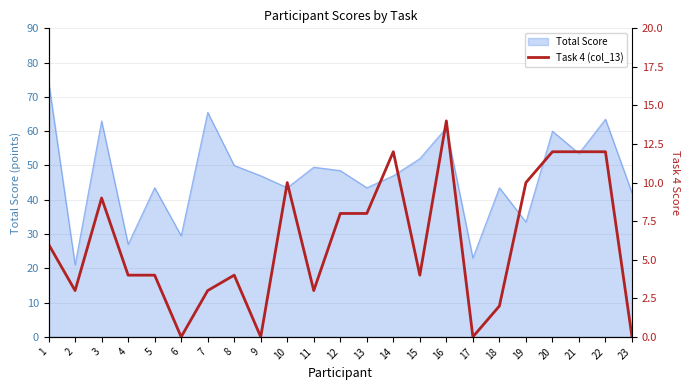

Count the number of values greater than 4.

11